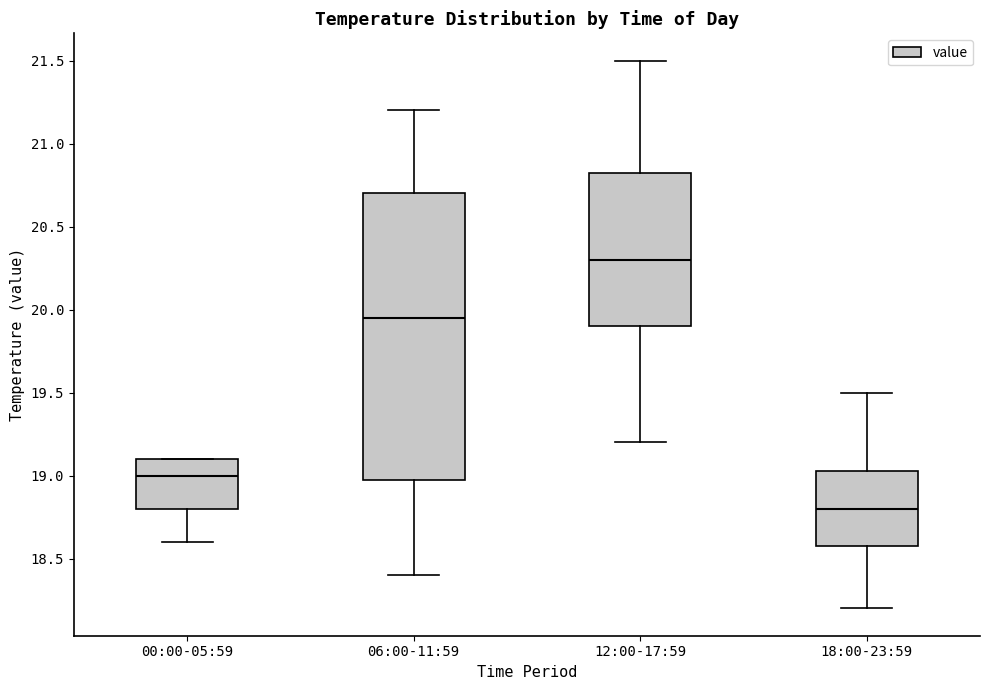

Reading left to right, read every box against the y-axis: the position of its median line, the range the box covers, and the ends of its whiskers. The values are not printed on the chart, so give them approximately, as read against the axis.

00:00-05:59: median 19.00, box 18.80 to 19.10, whiskers 18.60 to 19.10
06:00-11:59: median 19.95, box 19.00 to 20.70, whiskers 18.40 to 21.20
12:00-17:59: median 20.30, box 19.90 to 20.85, whiskers 19.20 to 21.50
18:00-23:59: median 18.80, box 18.60 to 19.05, whiskers 18.20 to 19.50